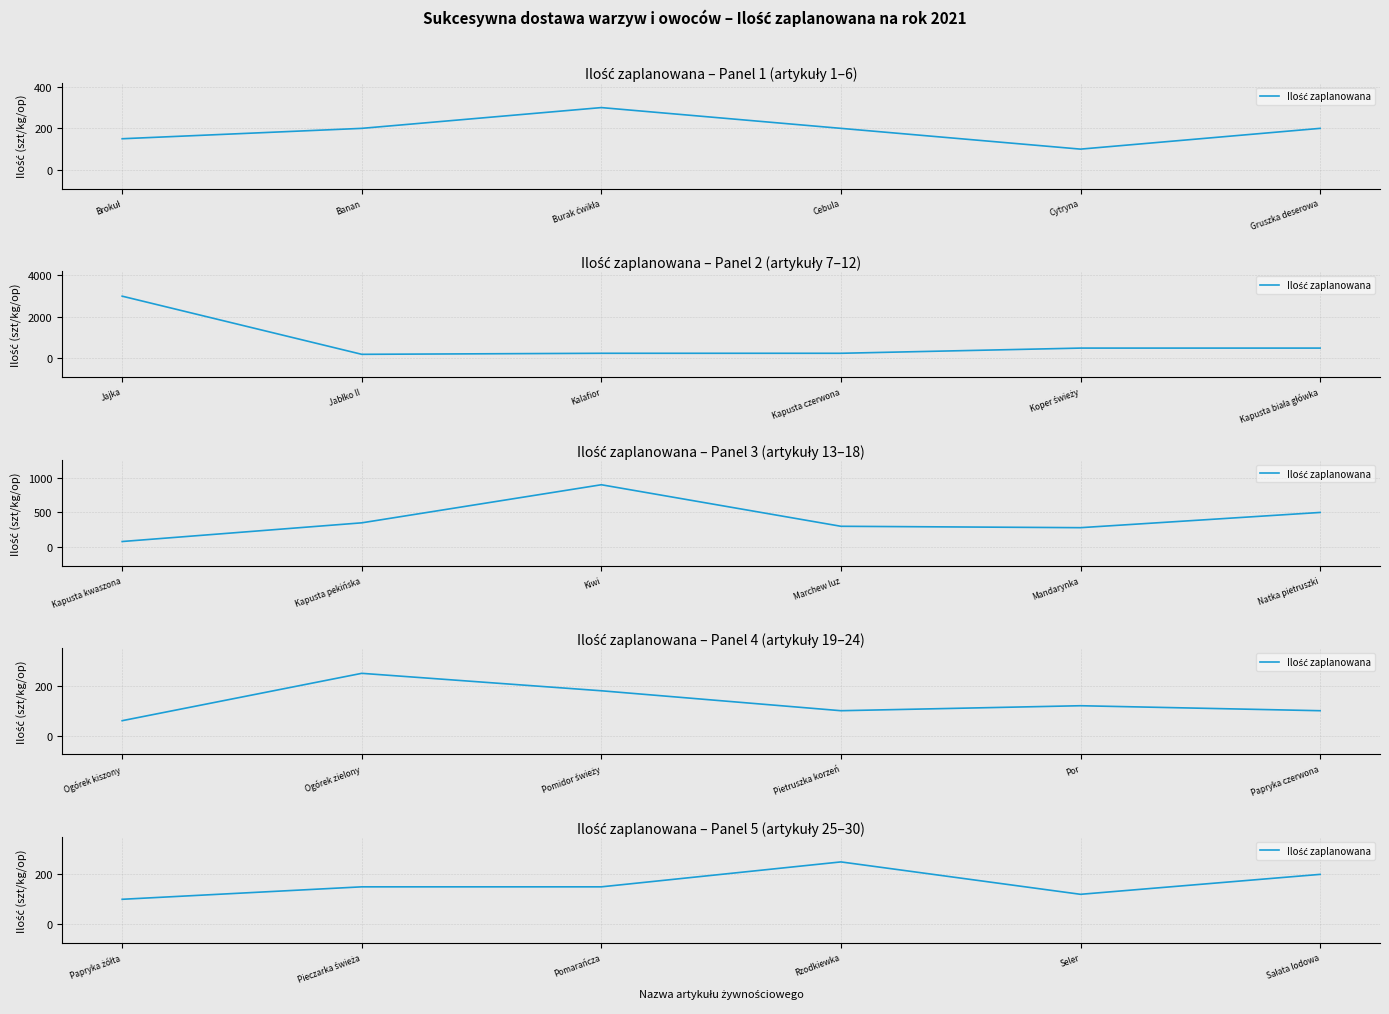

How many points are lower than both their immediate neighbors (excluding endpoints)?

1